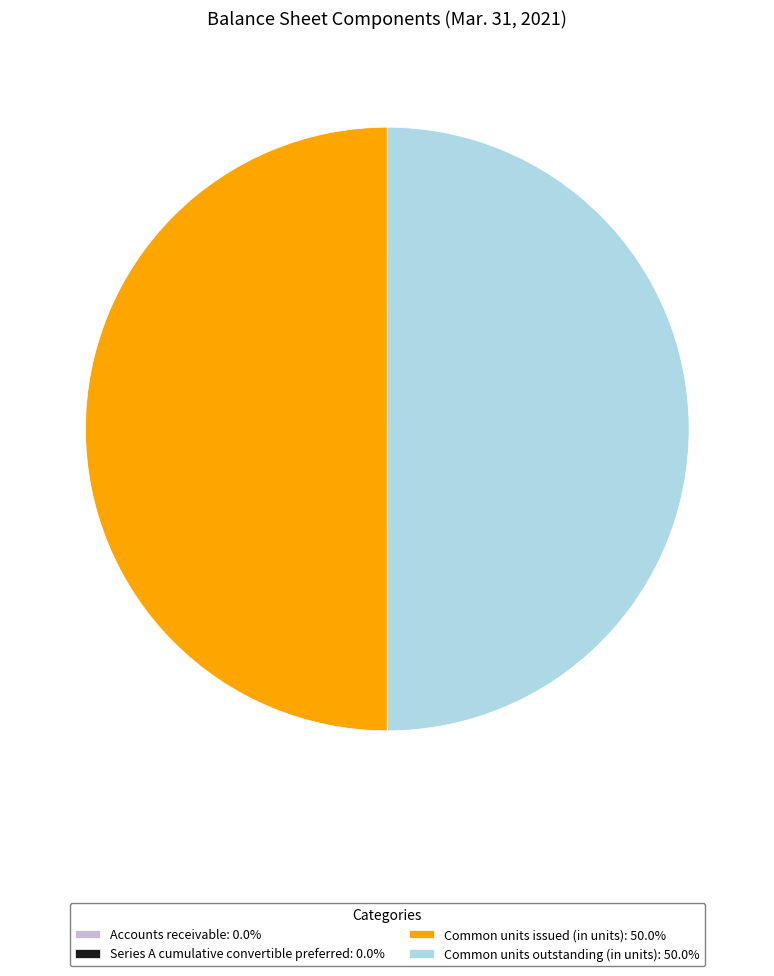

How many segments does this pie chart have?

4